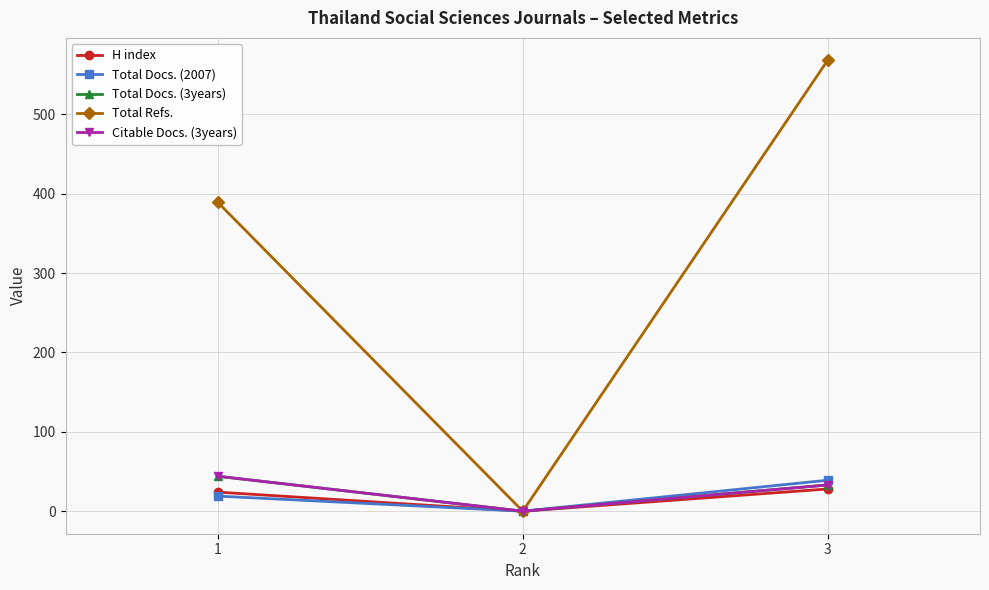

Where does the Total Docs. (3years) series first go above 33?

1